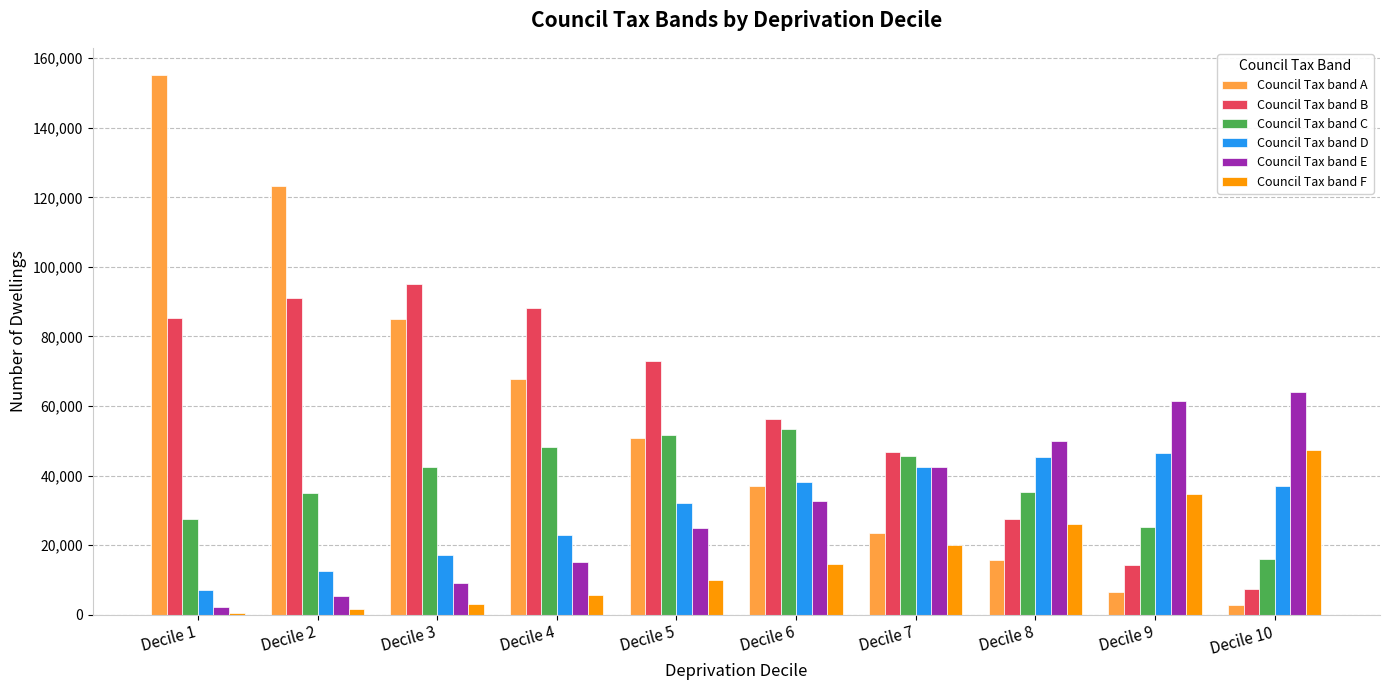

True or false: Council Tax band D has a value of 38235 at Decile 6.

True